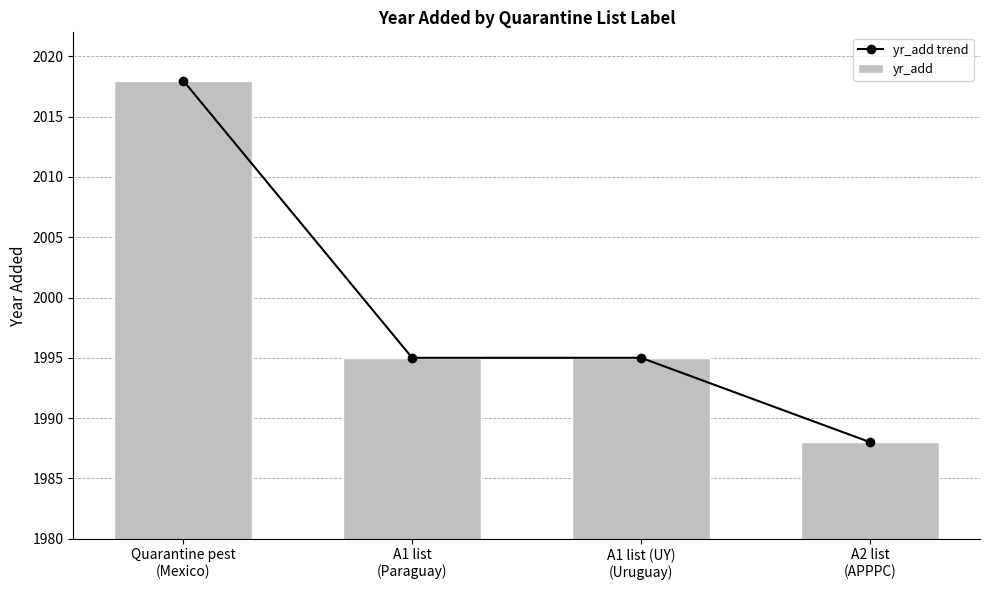

What is the difference between the yr_add trend values at A2 list
(APPPC) and A1 list (UY)
(Uruguay)?

7